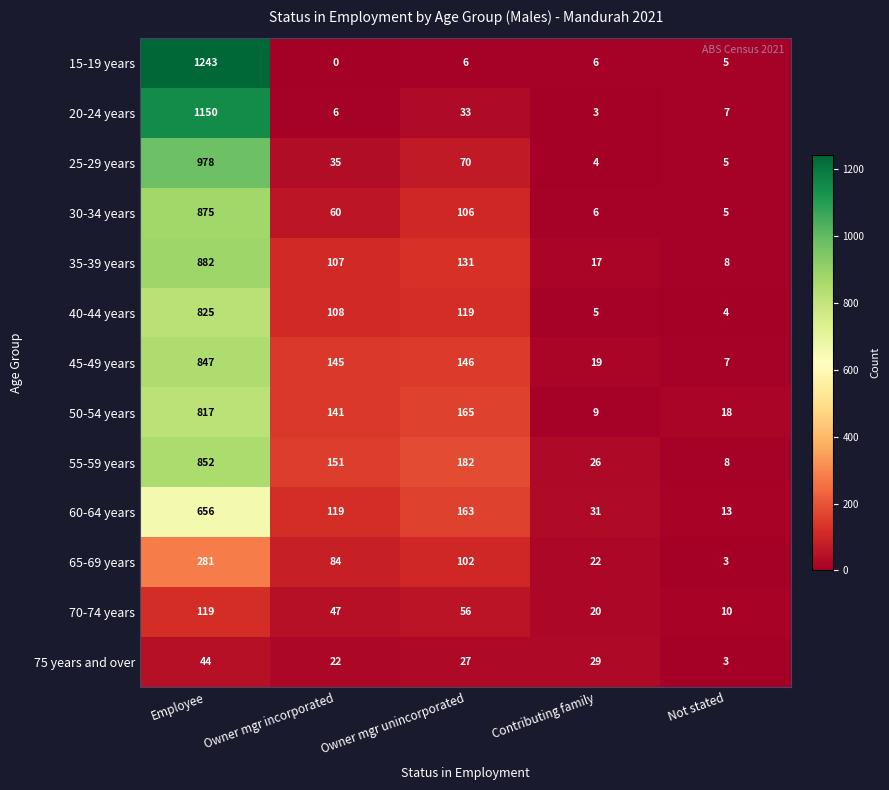

True or false: 75 years and over has a value of 2 at Not stated.

False